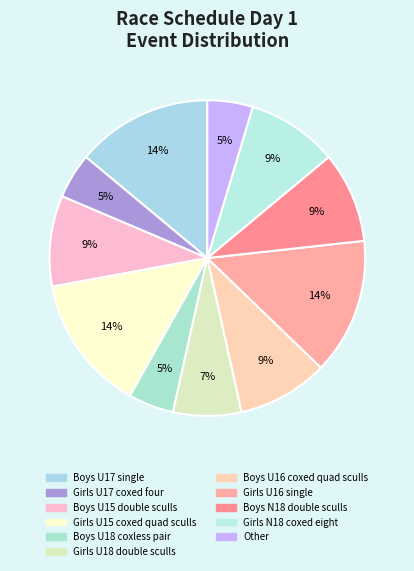

To the nearest percent, what percentage of the pie is Boys N18 double sculls?

9%